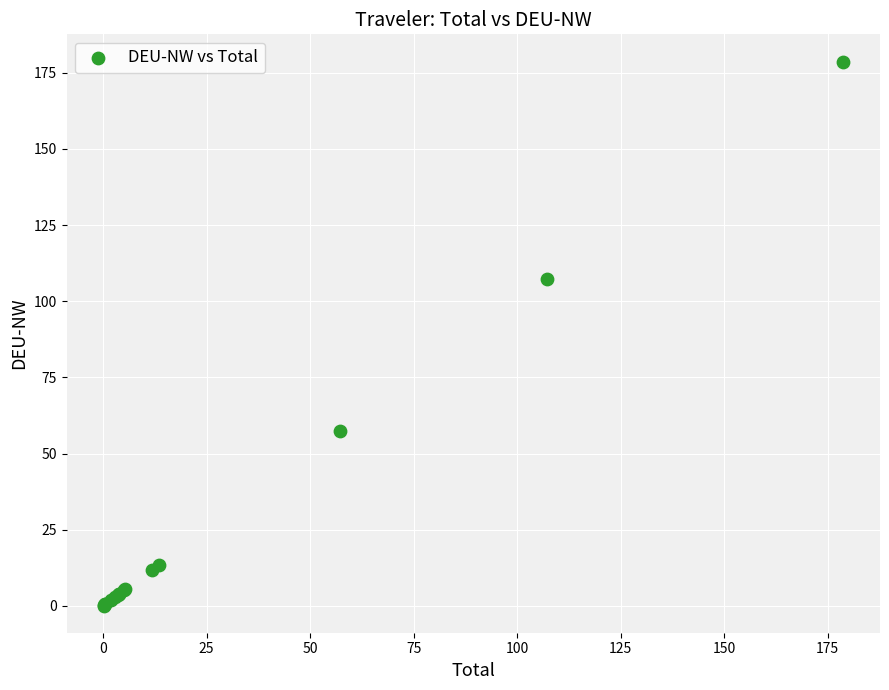

What Y value in the scatter plot is closest to 89?

107.3